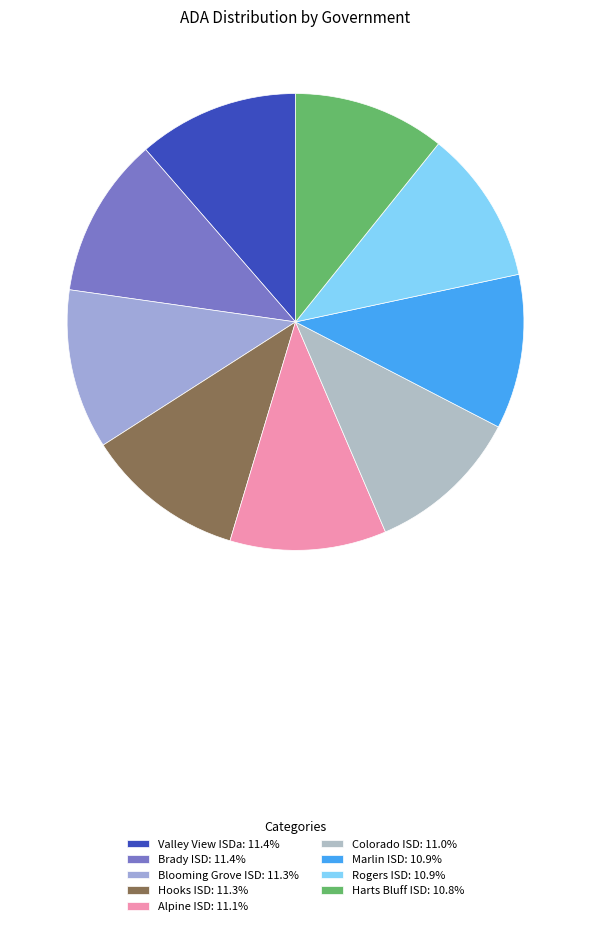

How many slices are in this pie chart?

9